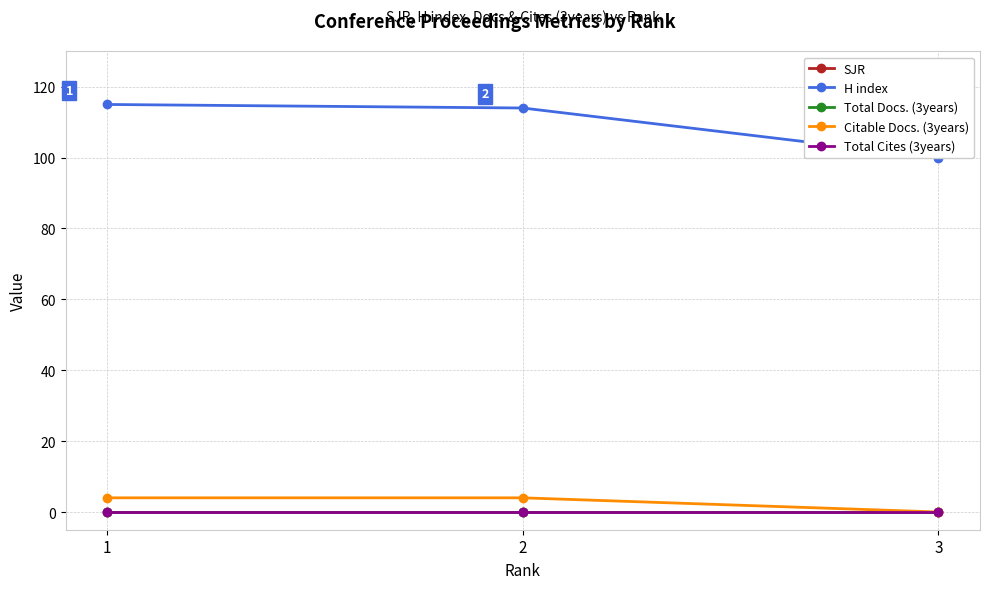

Reading left to right, extract all data points from this chart.

SJR: 0	0	0
H index: 115	114	100
Total Docs. (3years): 0	0	0
Citable Docs. (3years): 4	4	0
Total Cites (3years): 0	0	0